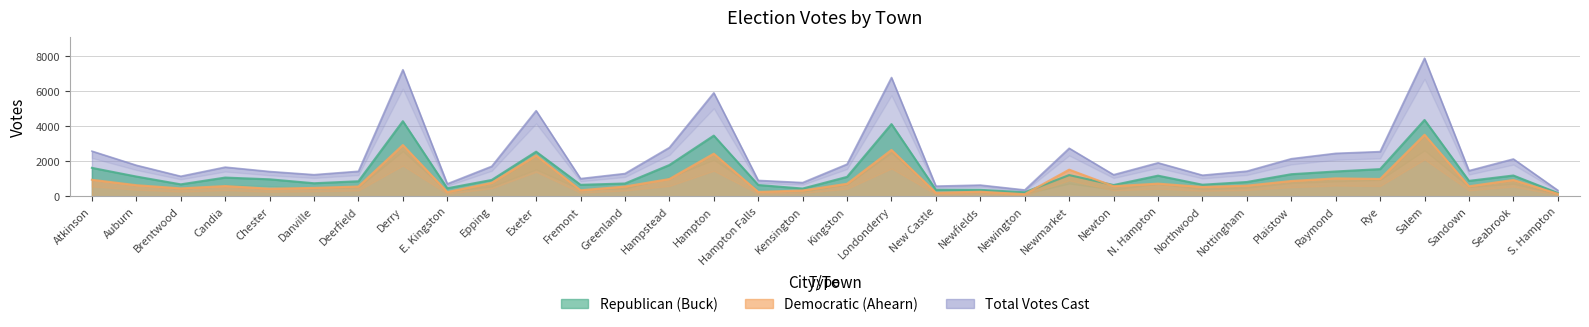

Where do Democratic (Ahearn) and Republican (Buck) first cross each other?

Newington and Newmarket